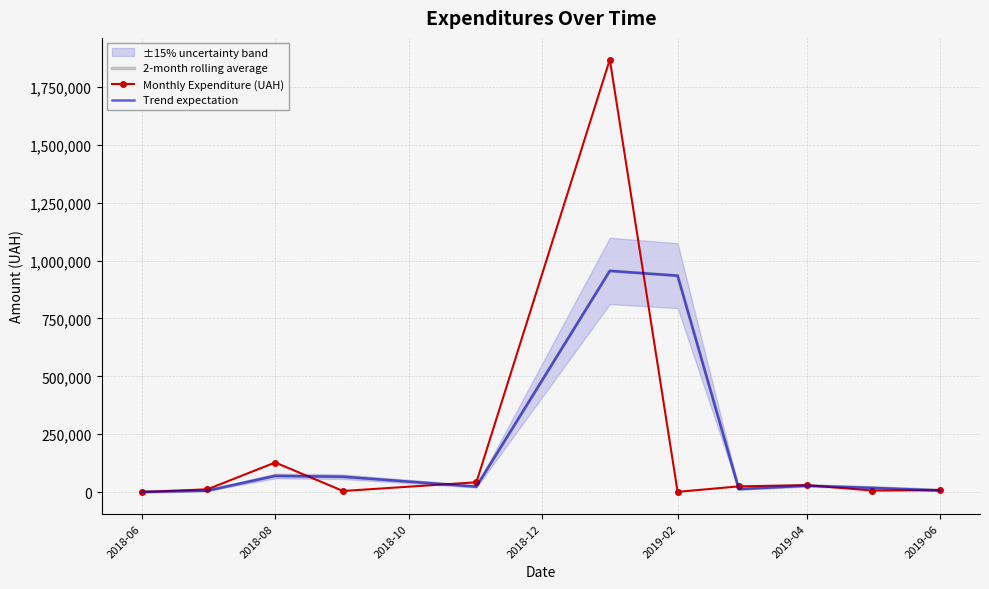

True or false: 2-month rolling average and Trend expectation cross at least once.

False